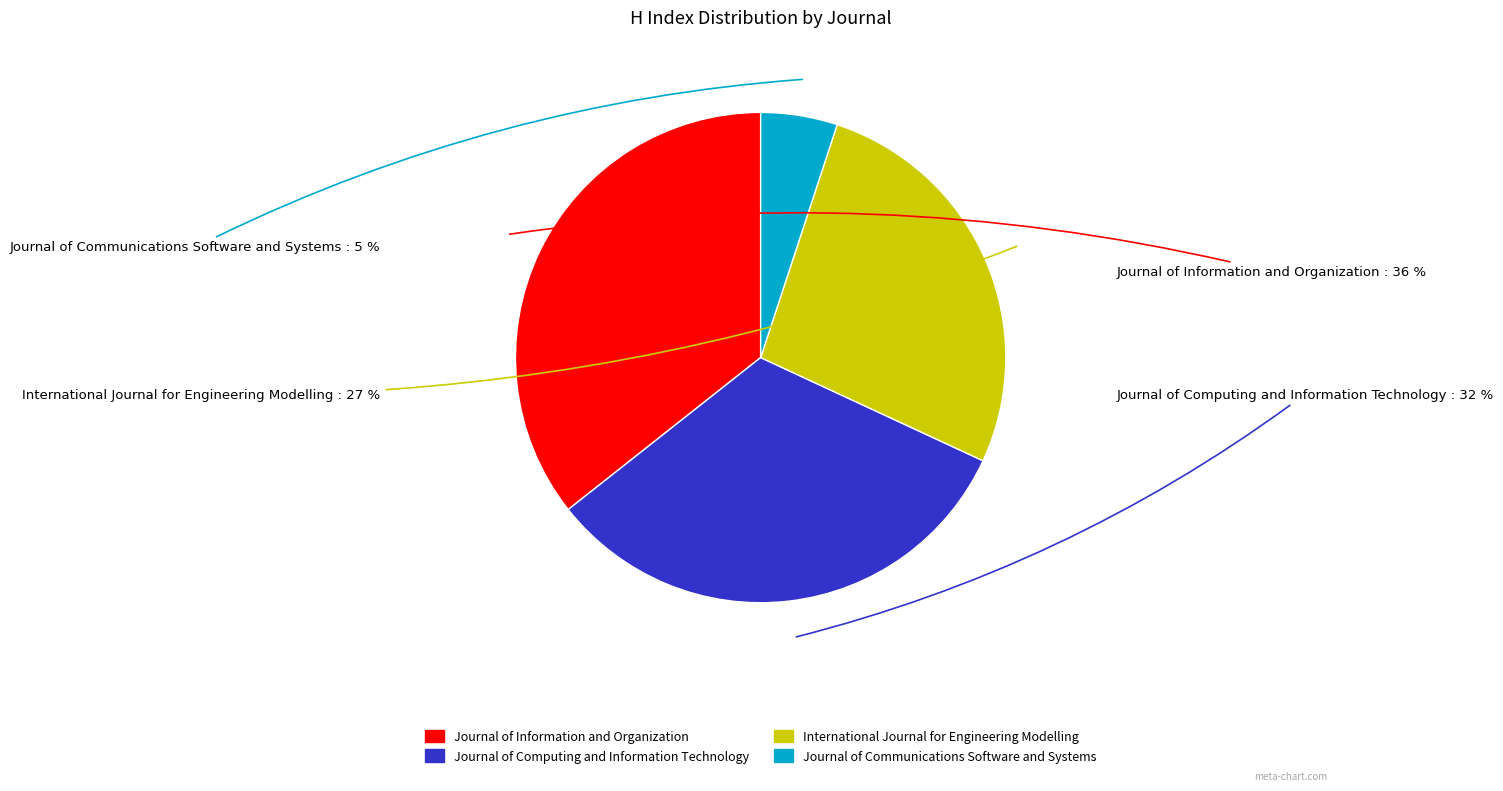

Do Journal of Computing and Information Technology and International Journal for Engineering Modelling together represent more than half of the pie?

Yes